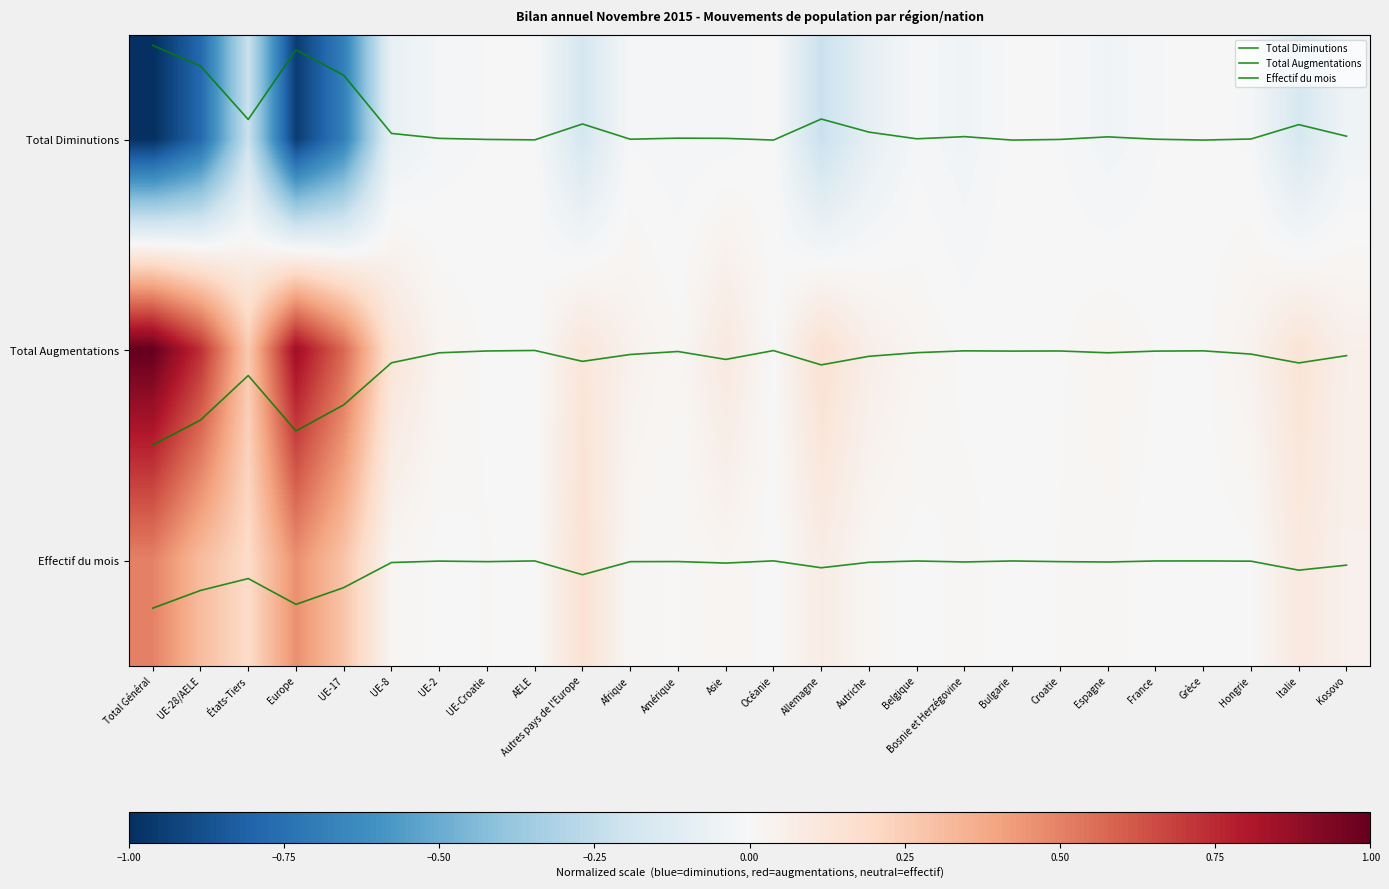

What is the average value of the Total Diminutions series?

-0.1